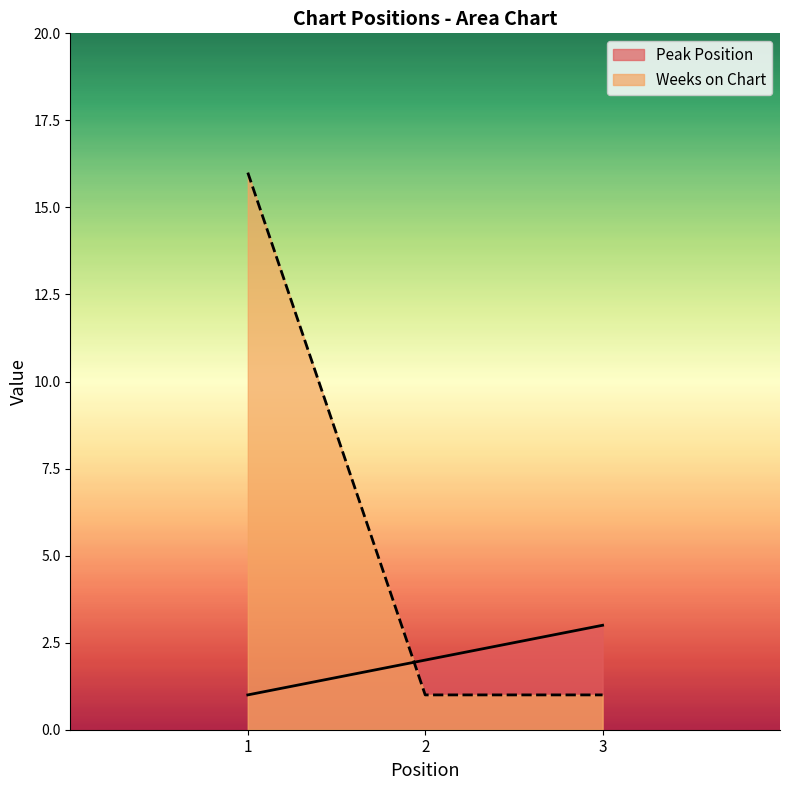

How many lines are shown in the chart?

2